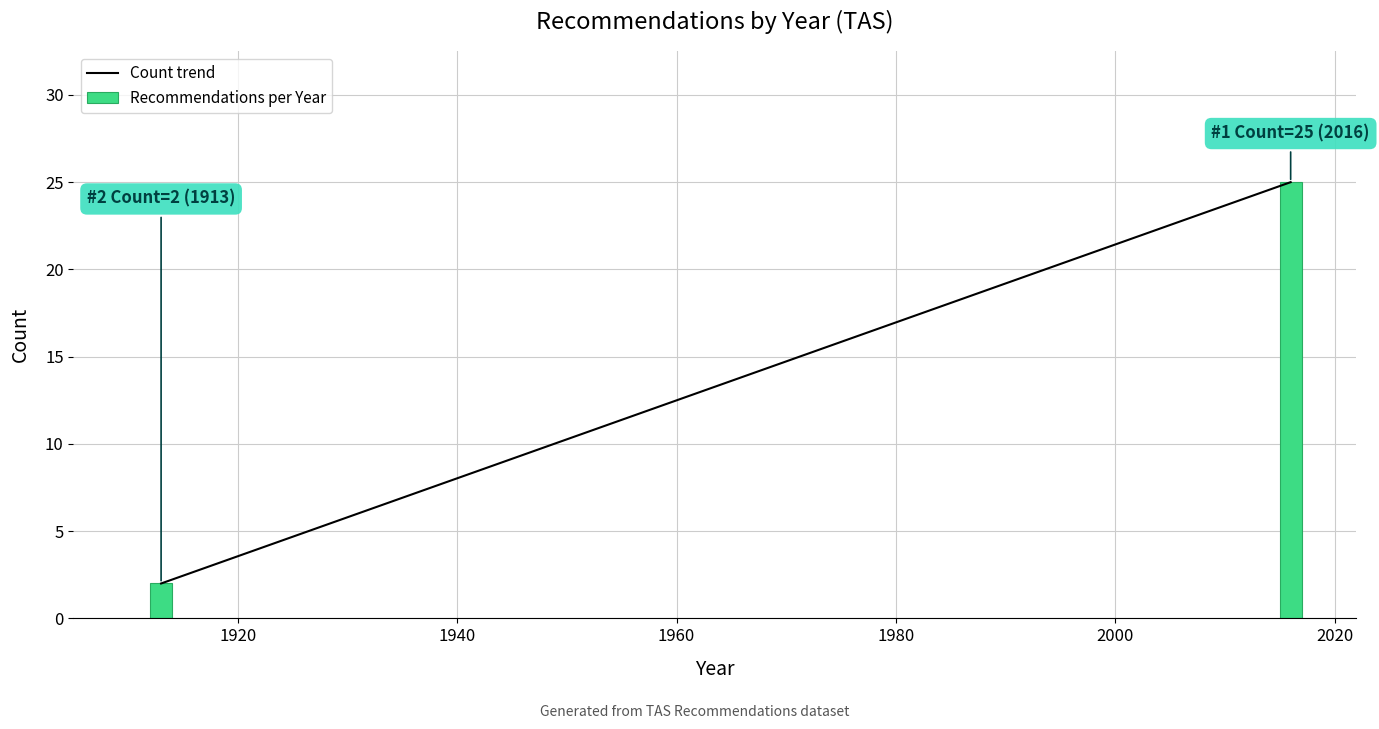

Reading right to left, transcribe all the data shown in this chart.

2020=25	1920=2